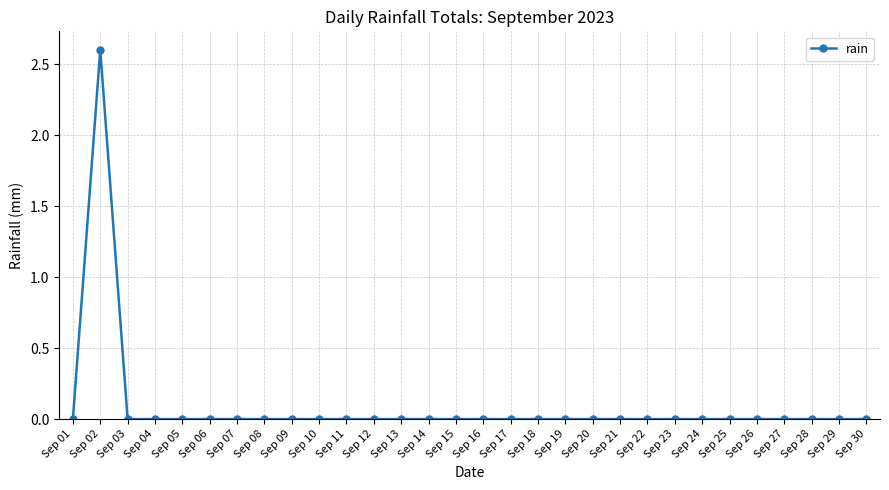

Is it true that the value at Sep 05 is 1.5?

False